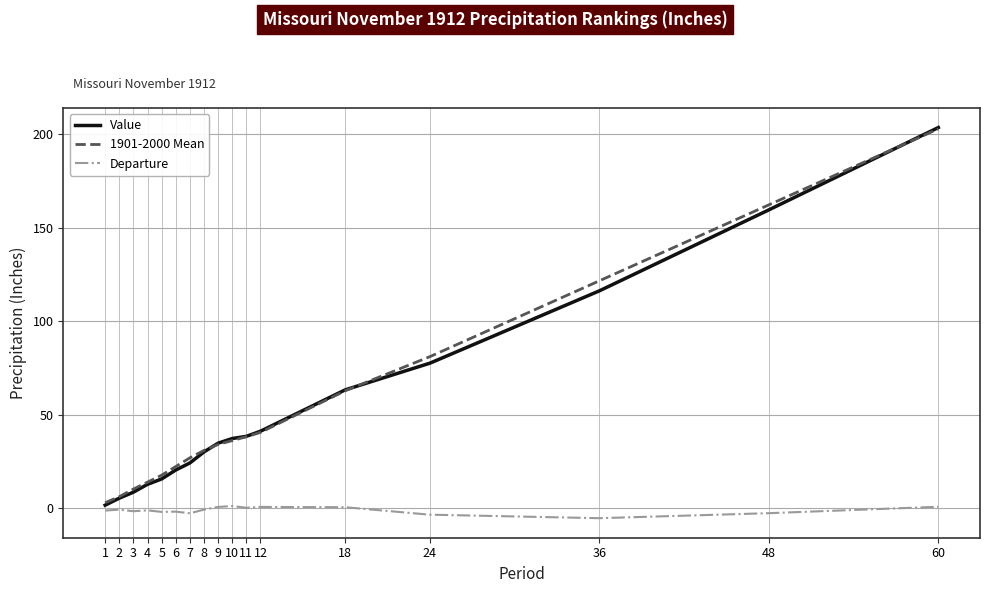

Which series ends up on top after the final intersection of 1901-2000 Mean and Value?

Value